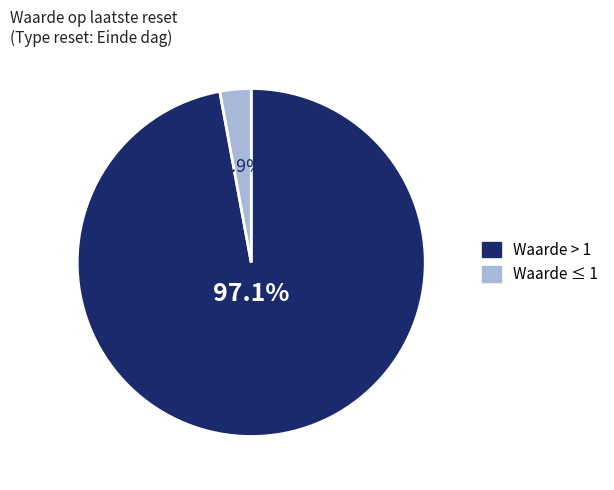

Is there any slice that represents more than half of the pie?

Yes